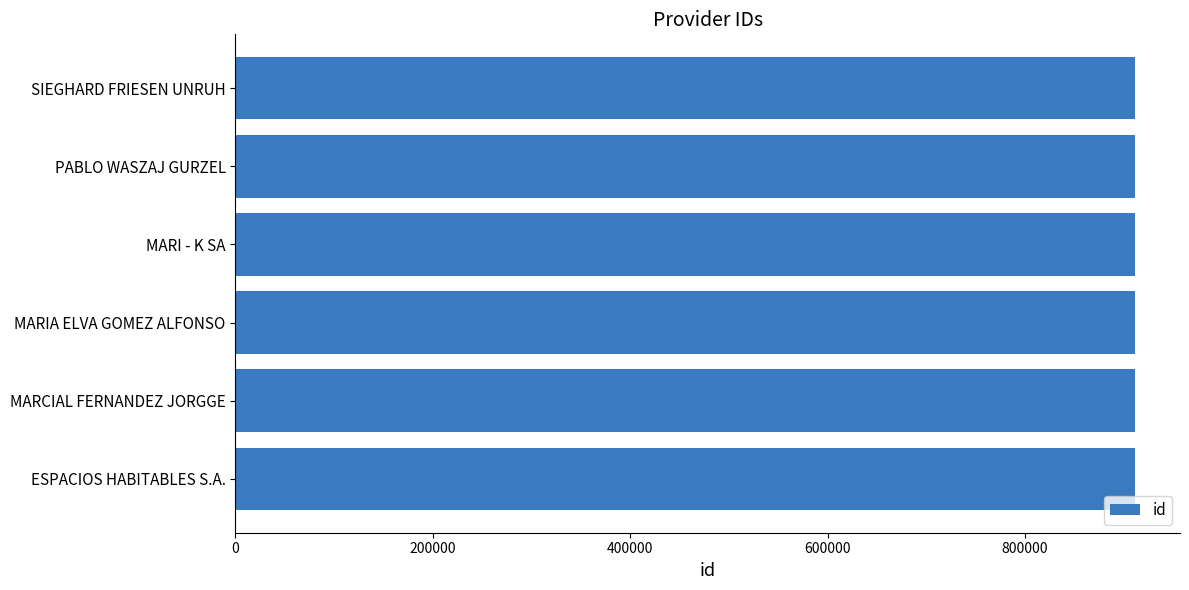

The value at PABLO WASZAJ GURZEL is 589847. True or false?

False